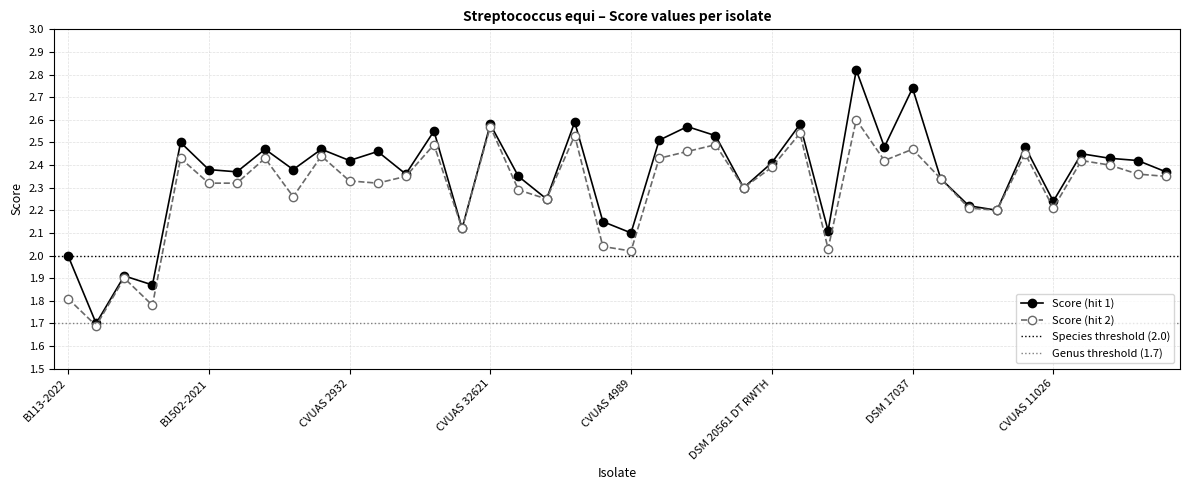

What is the label of the 23rd point from the right?

CVUAS 334